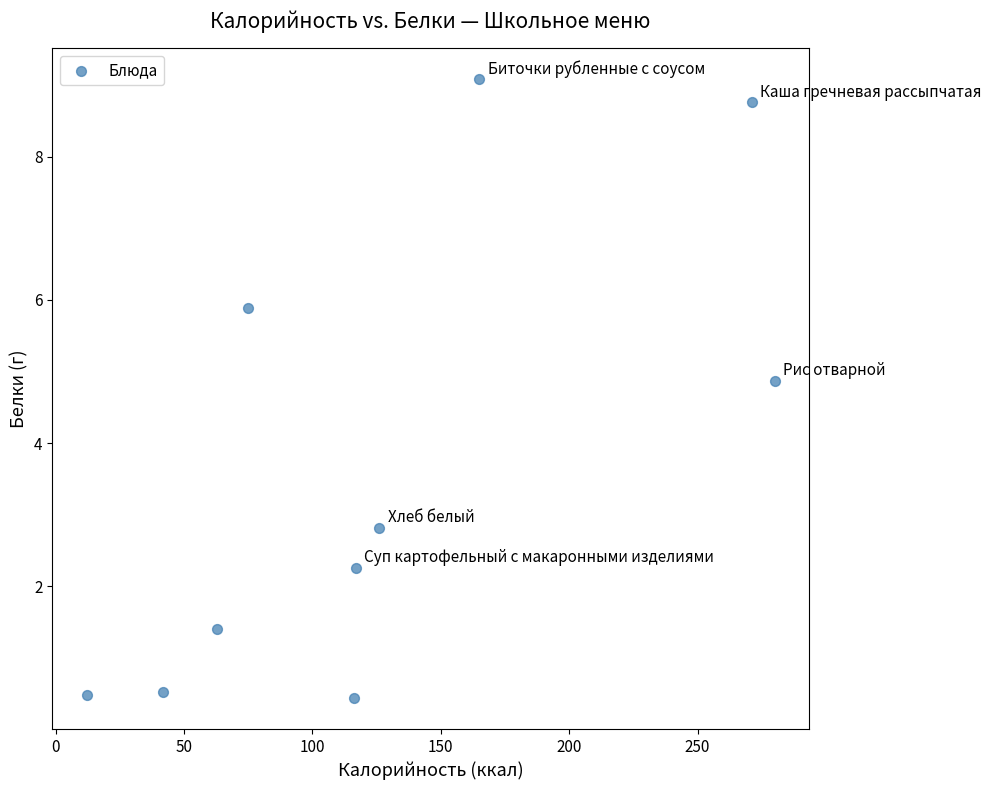

What is the average Y value?

3.7